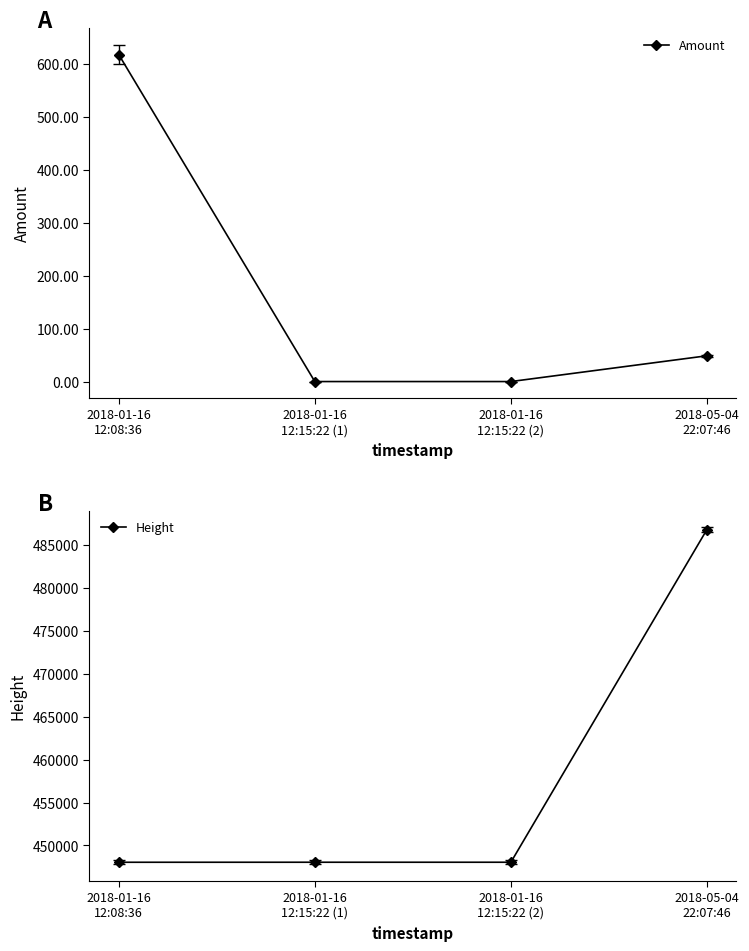

Reading left to right, list all the values displayed in this chart.

Amount: 618.2	0.0	0.0	48.7
Height: 448042.0	448045.0	448045.0	486801.0